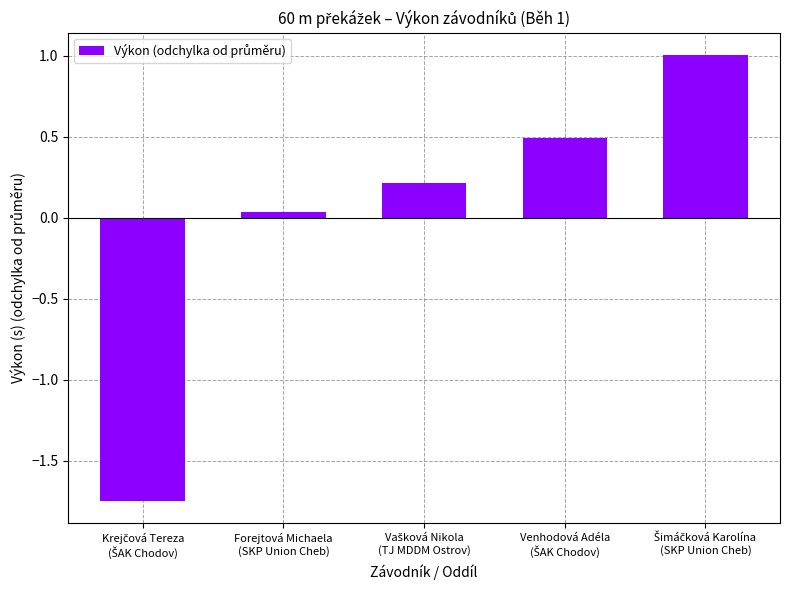

What is the value of the 5th bar from the left?

1.0